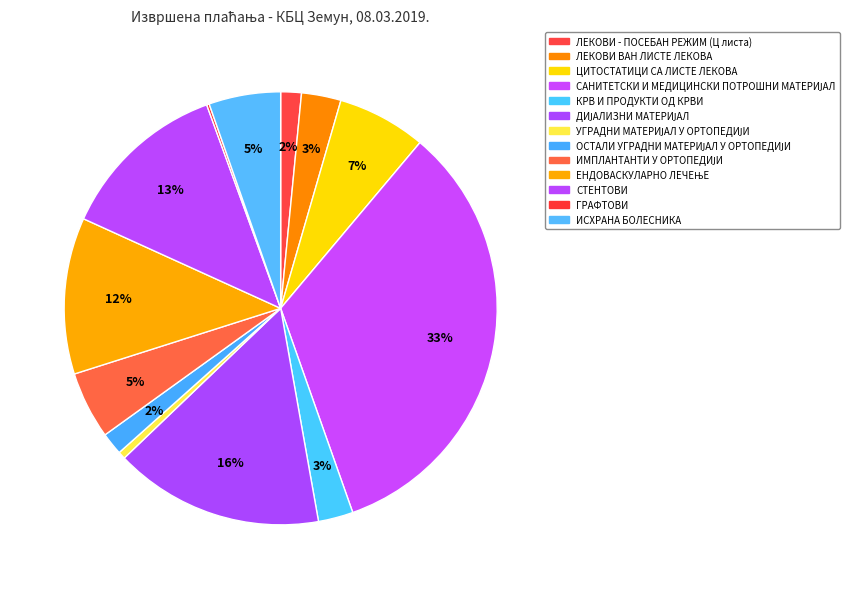

Is it true that САНИТЕТСКИ И МЕДИЦИНСКИ ПОТРОШНИ МАТЕРИЈАЛ is 19% of the pie?

False